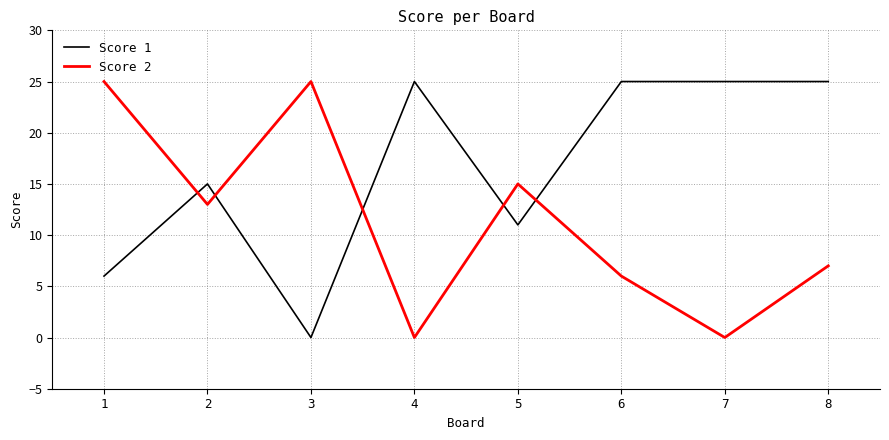

How many times do Score 2 and Score 1 cross each other?

5